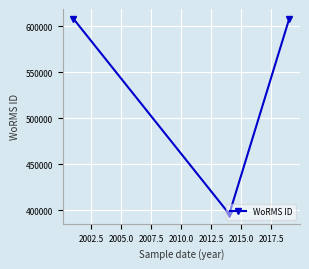

What is the minimum value shown in the chart?

395989